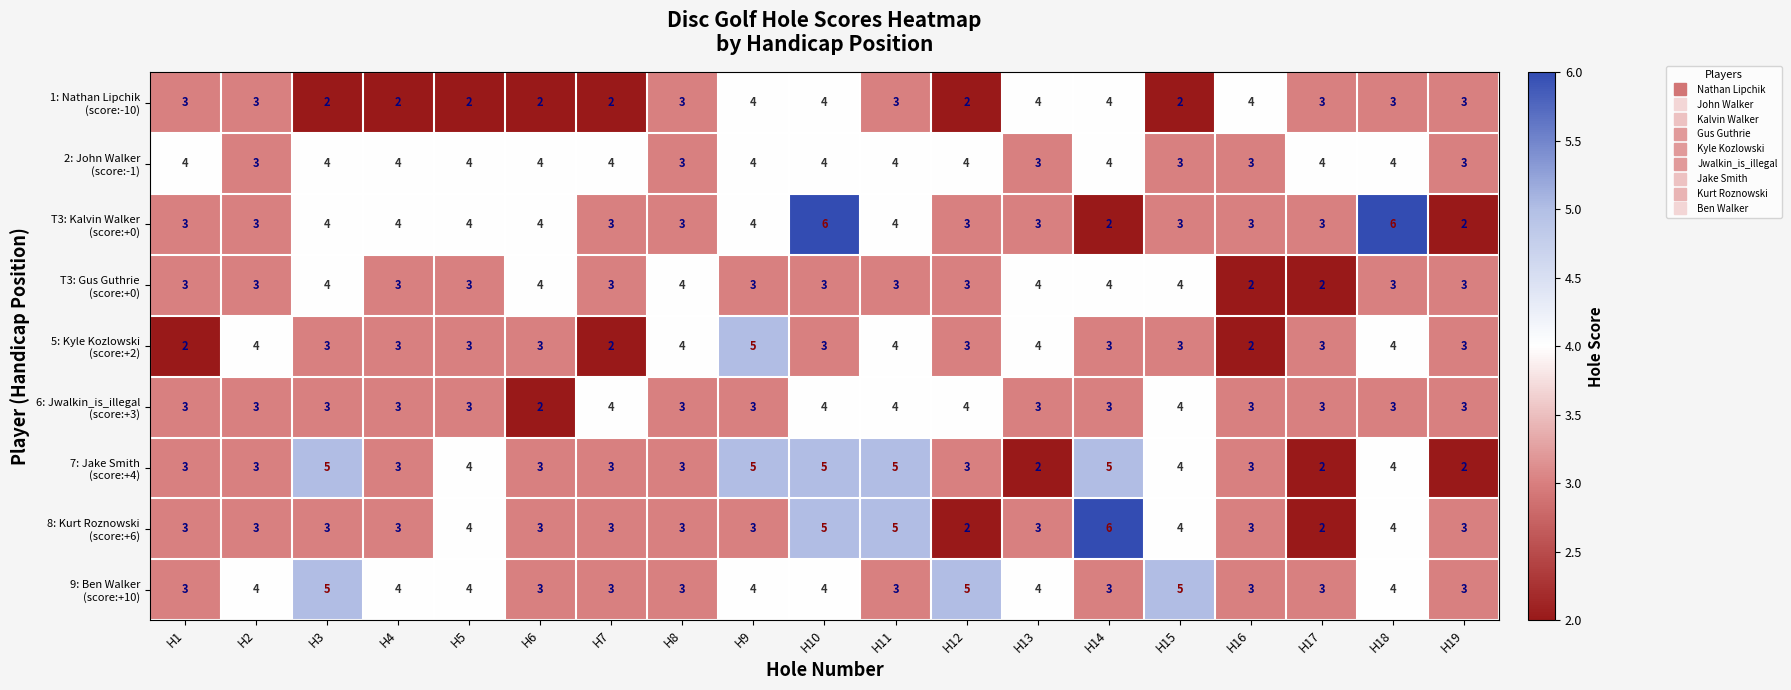

What is the total value across all series at H12?

29